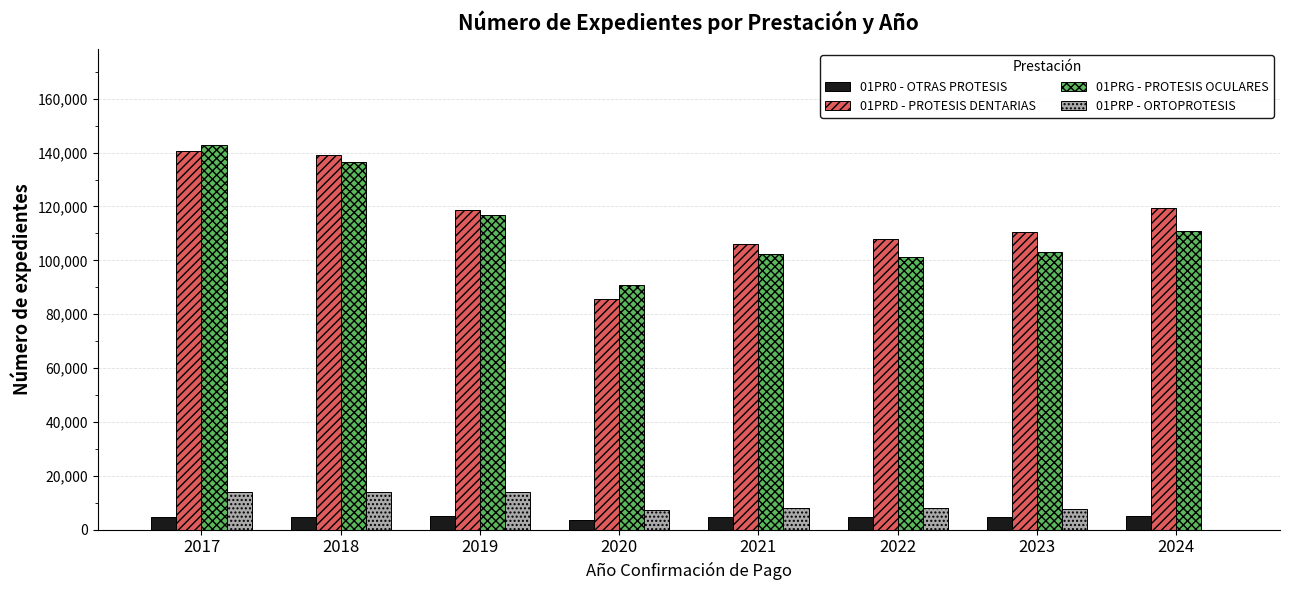

The value of 01PRP - ORTOPROTESIS at 2021 is 8112. True or false?

True